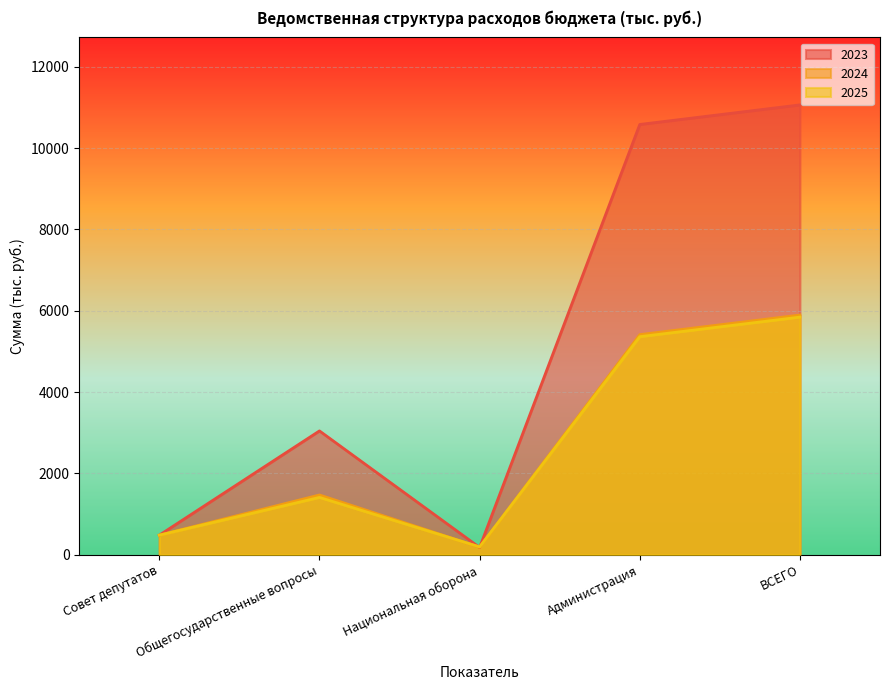

Reading left to right, transcribe all the data shown in this chart.

2023: Совет депутатов=481.3	Общегосударственные вопросы=3045.0	Национальная оборона=178.4	Администрация=10579.9	ВСЕГО=11061.2
2024: Совет депутатов=481.3	Общегосударственные вопросы=1469.6	Национальная оборона=186.5	Администрация=5412.5	ВСЕГО=5893.8
2025: Совет депутатов=481.3	Общегосударственные вопросы=1410.2	Национальная оборона=193.1	Администрация=5361.9	ВСЕГО=5843.2